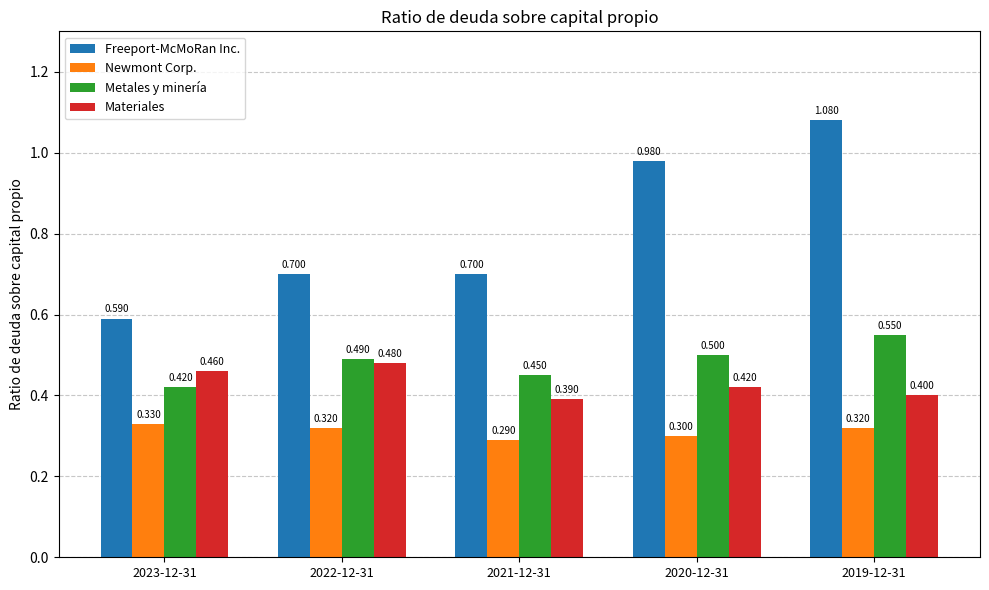

At how many categories does at least one series exceed 0?

5